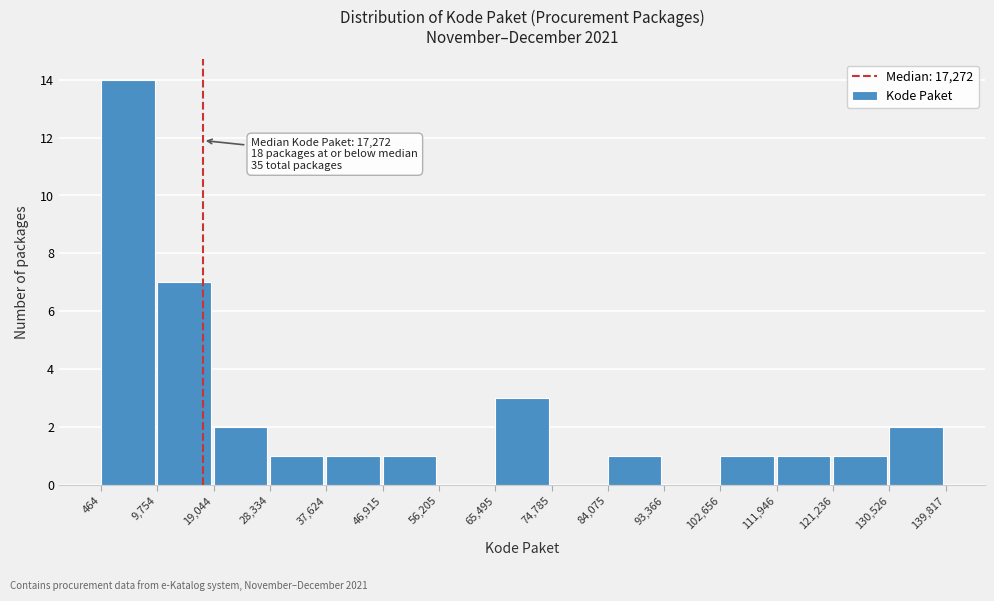

Which range on the x-axis has the tallest bar?

464 to 9,754